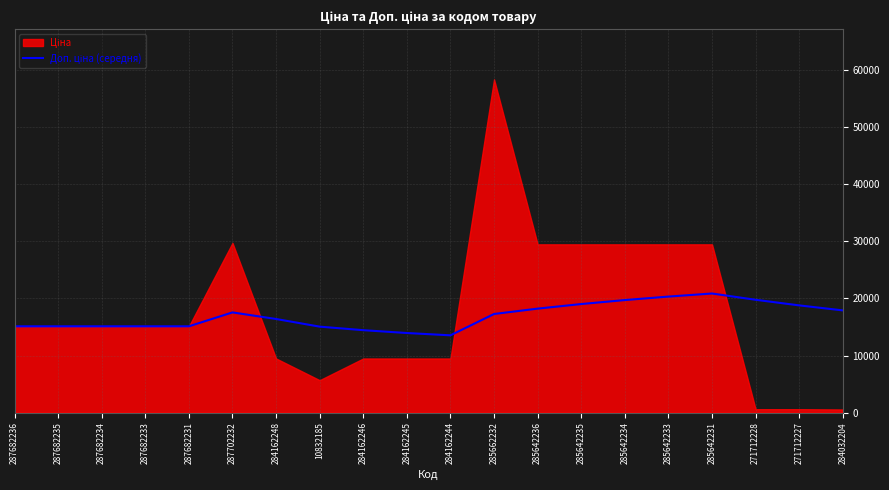

Is it true that the value at 285642233 is 7255.1?

False